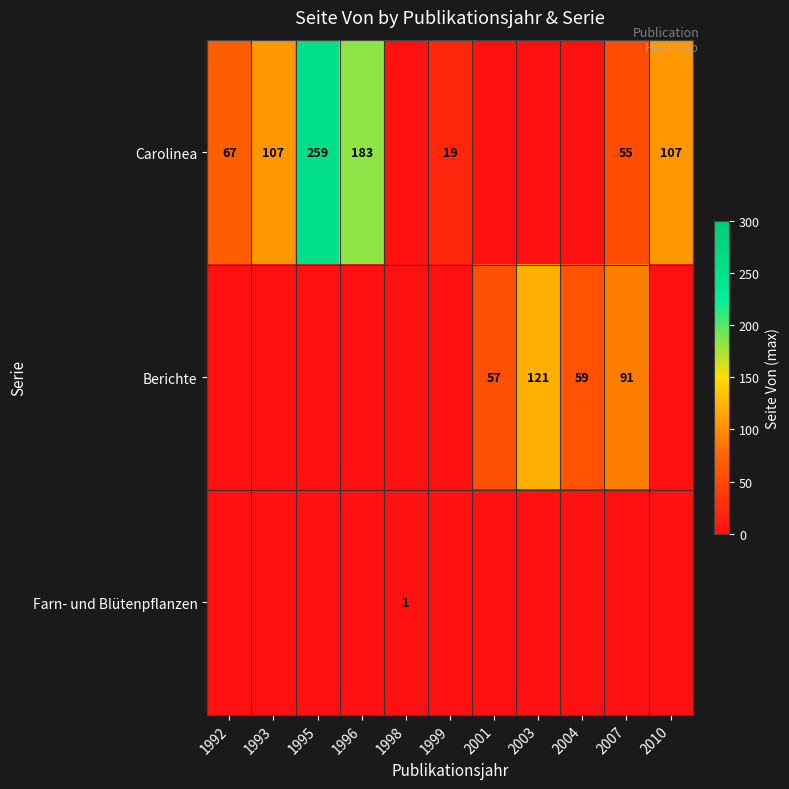

Is it true that Carolinea equals 17 at 2007?

False